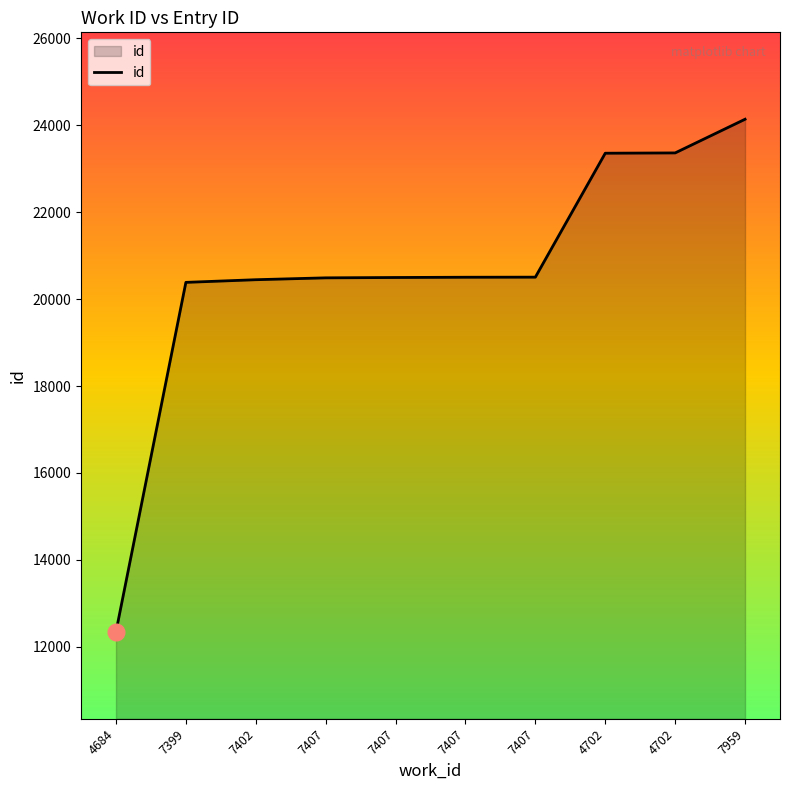

Does the chart have visible grid lines?

No